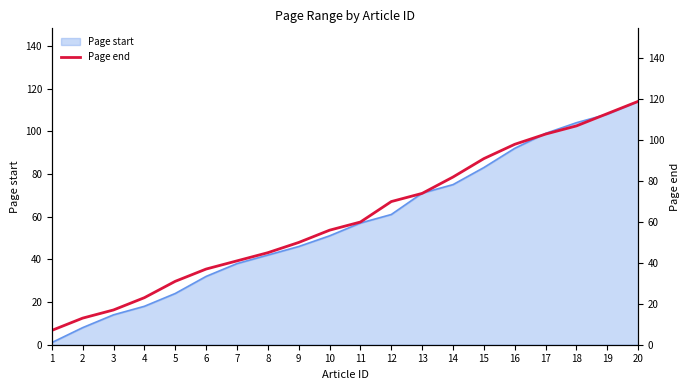

True or false: the data shows 60 at 11.

True